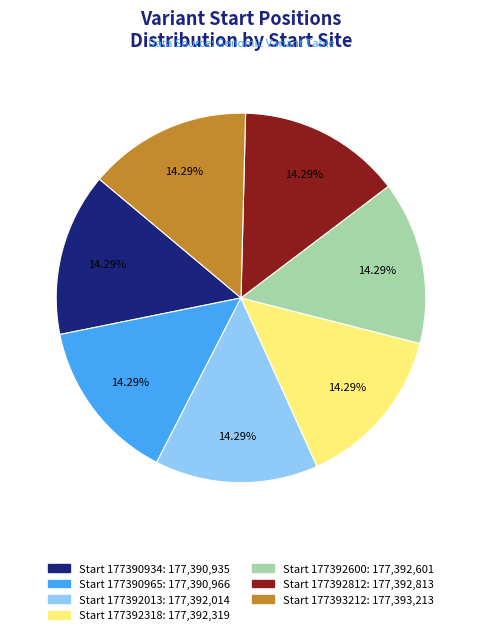

Does any single category account for the majority?

No